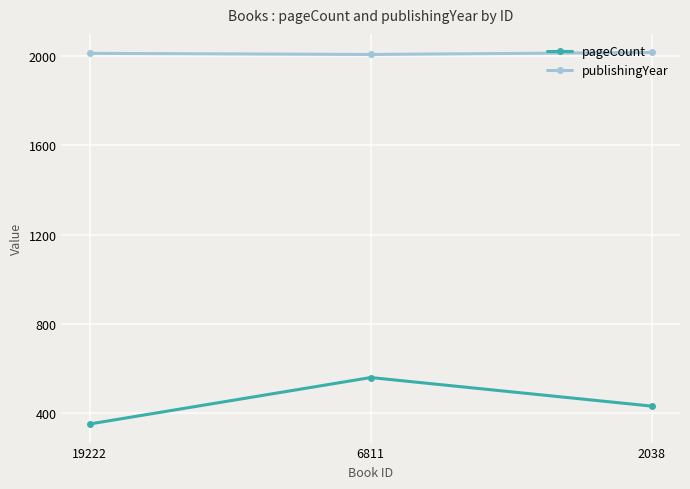

Where is pageCount nearest to the value 456?

2038